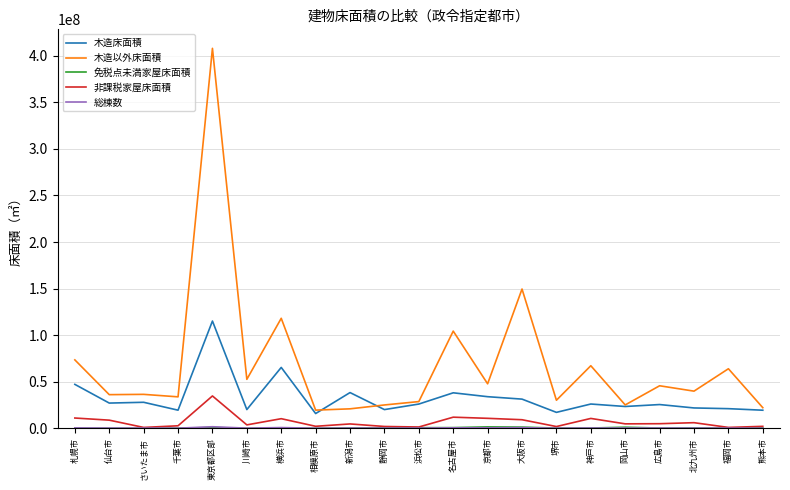

At which label does 木造以外床面積 reach its peak?

東京都区部